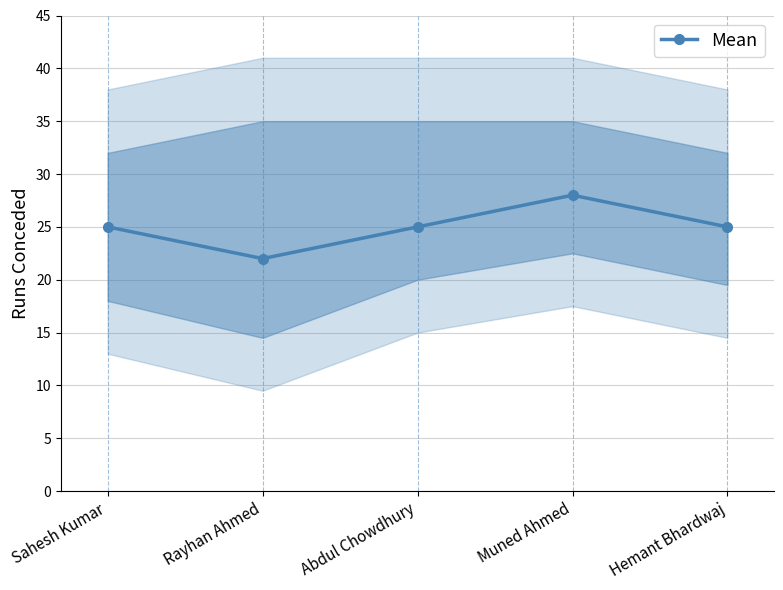

At which label is the value closest to 25?

Sahesh Kumar